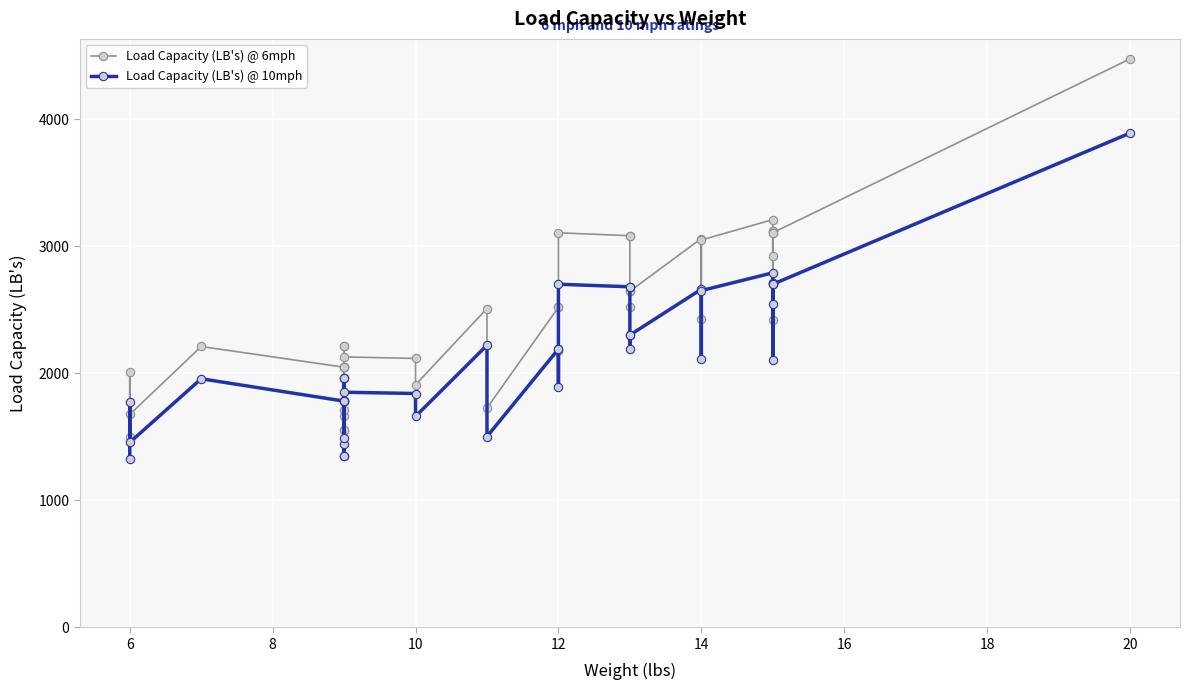

Reading left to right, extract all data points from this chart.

Load Capacity (LB's) @ 6mph: 1500	2006	1675	2210	2047	2047	2047	2047	1553	1553	2215	2215	1662	1714	2128	2116	1909	2509	1726	2519	2519	2174	3105	3082	3082	2519	2645	2645	3060	2427	3048	3209	2415	2922	3117	3117	3105	3105	4474
Load Capacity (LB's) @ 10mph: 1327	1775	1455	1956	1780	1780	1780	1780	1350	1350	1960	1960	1445	1490	1850	1840	1660	2220	1501	2190	2190	1890	2700	2680	2680	2190	2300	2300	2661	2110	2650	2790	2100	2541	2710	2710	2700	2700	3890